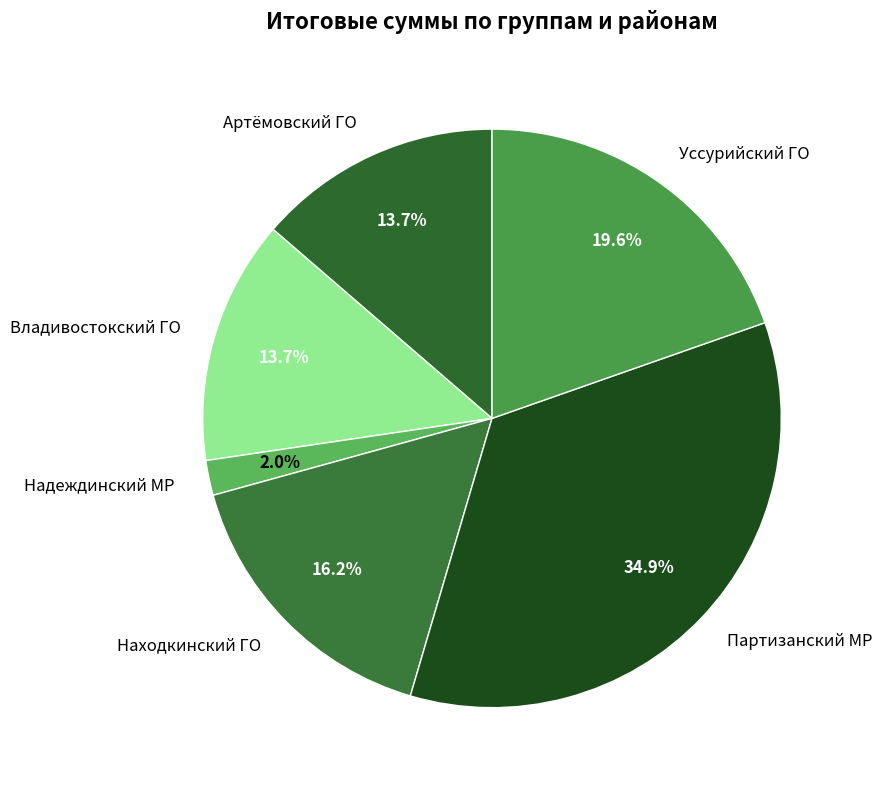

Which category has the smallest portion of the pie?

Надеждинский МР